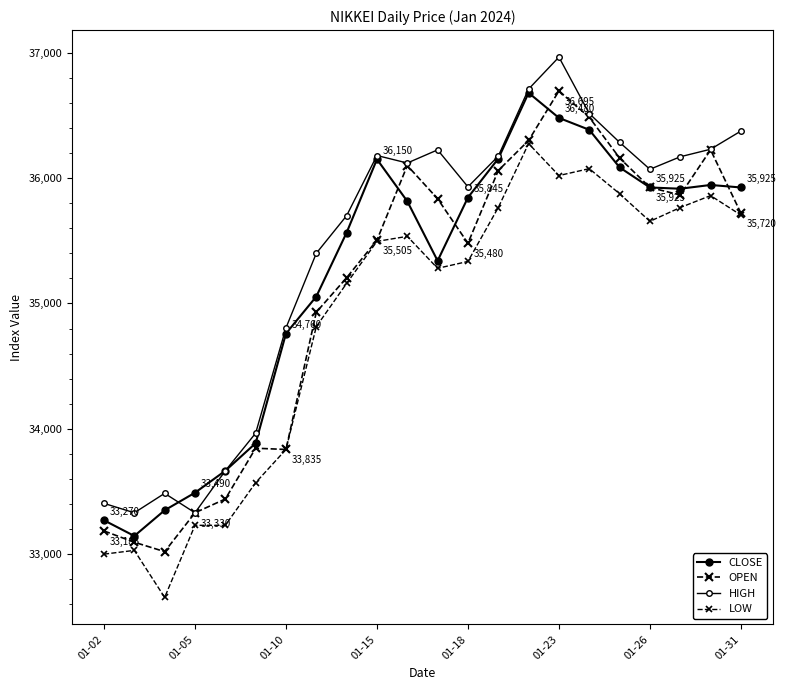

What is the lowest value of the HIGH series?

33330